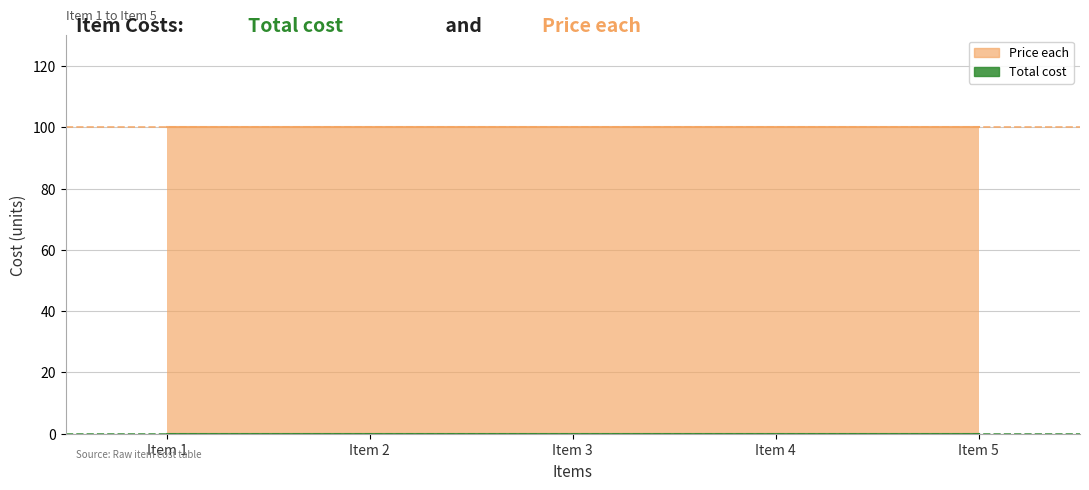

The Price each series shows 46 at Item 1. True or false?

False